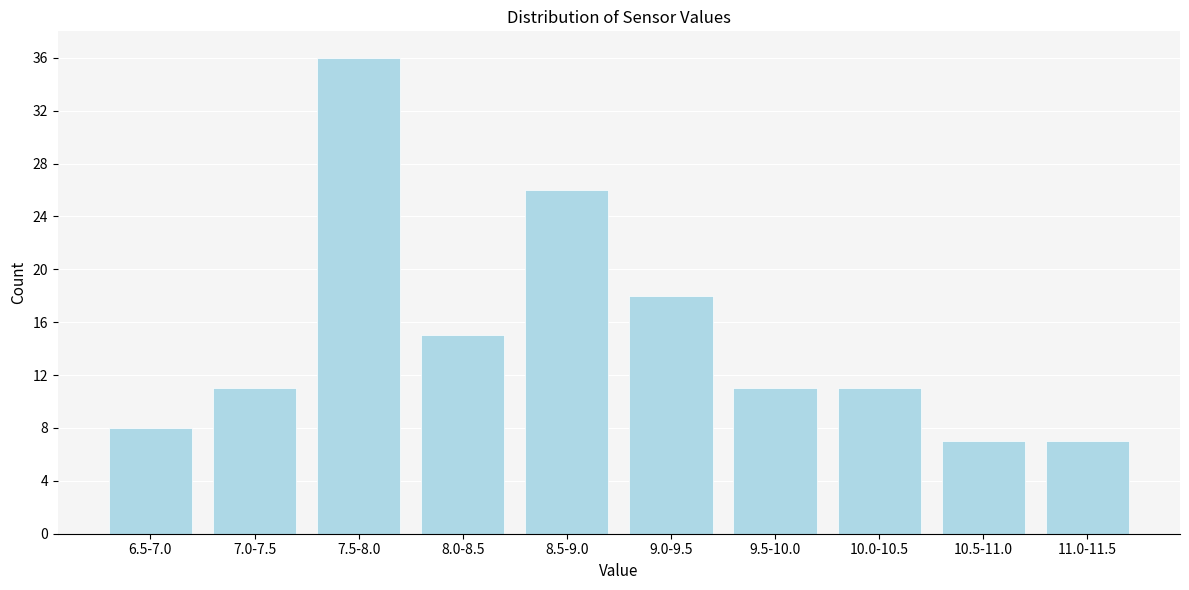

Reading right to left, what are all the values shown in this chart?

11.0-11.5=7	10.5-11.0=7	10.0-10.5=11	9.5-10.0=11	9.0-9.5=18	8.5-9.0=26	8.0-8.5=15	7.5-8.0=36	7.0-7.5=11	6.5-7.0=8